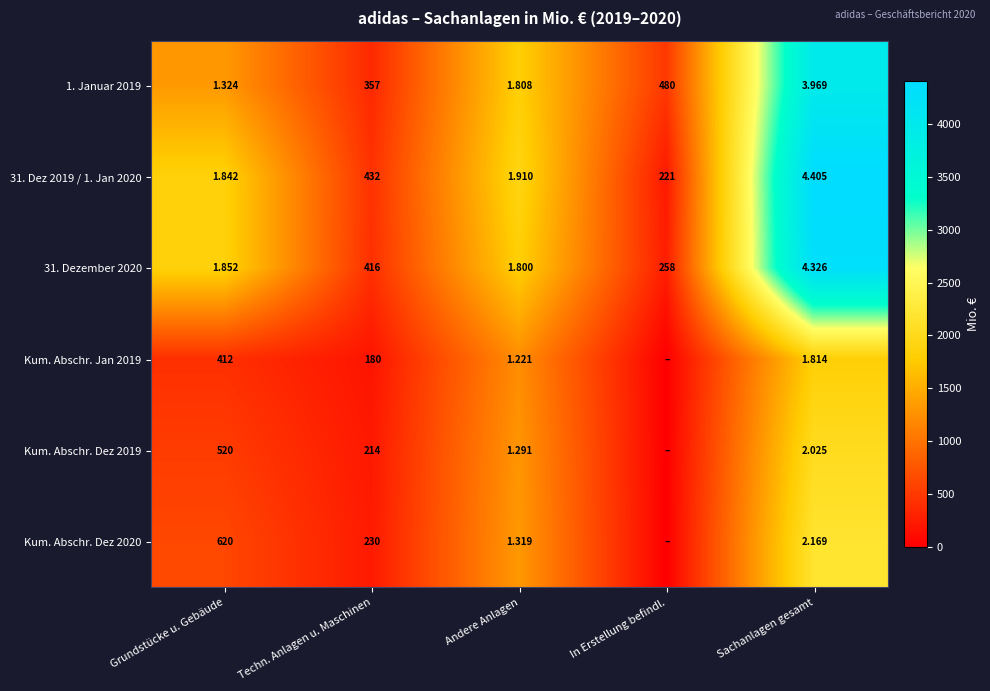

What is the difference between the Kum. Abschr. Jan 2019 values at In Erstellung befindl. and Sachanlagen gesamt?

1814